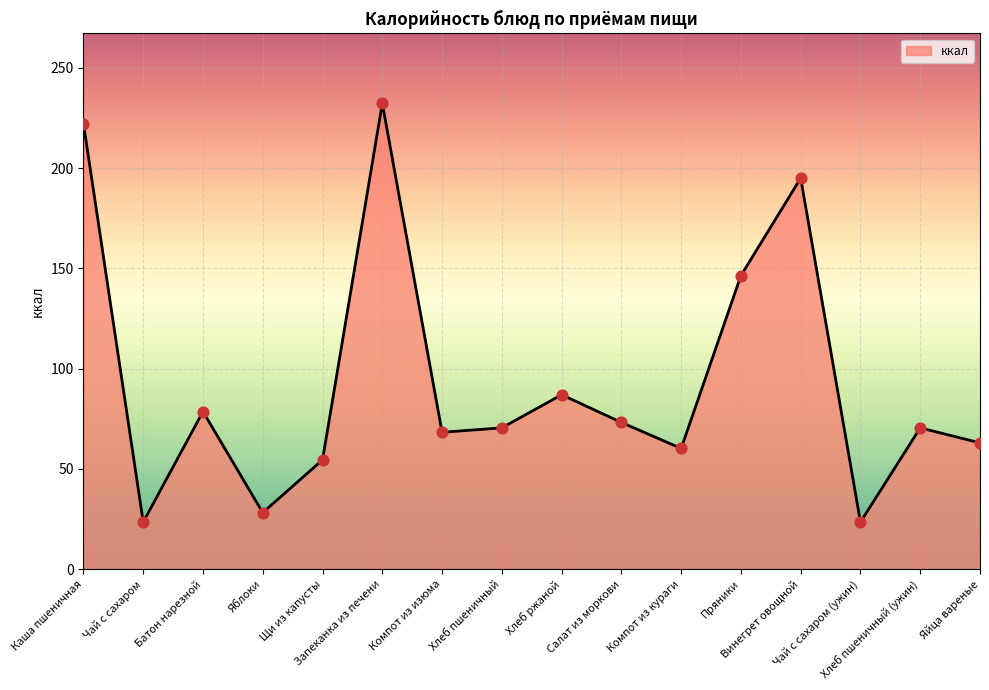

What is the change in value from Батон нарезной to Чай с сахаром (ужин)?

-55.1